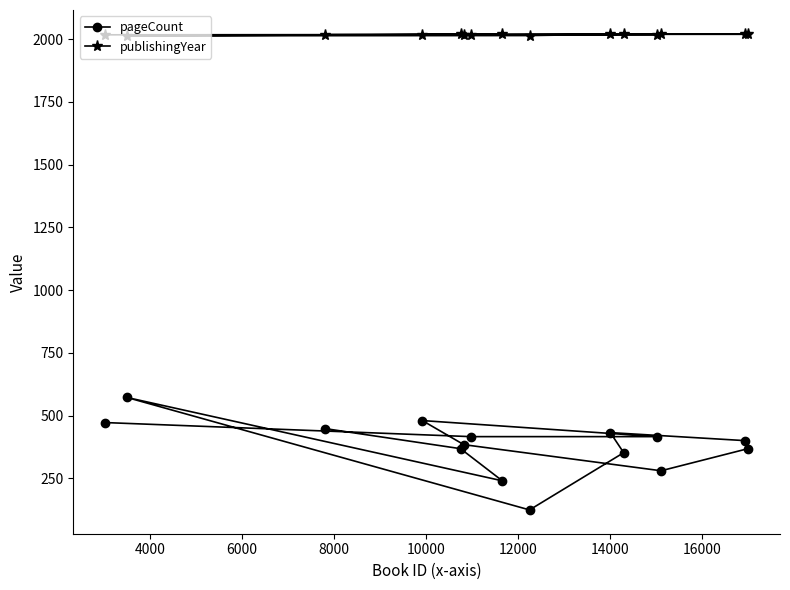

List the series in order of their peak value, lowest first.

pageCount, publishingYear